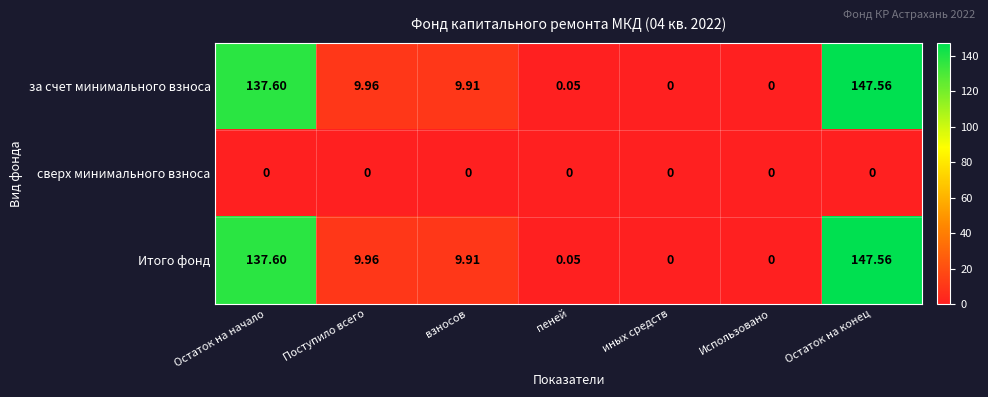

Is the value of сверх минимального взноса at взносов greater than the value of за счет минимального взноса at пеней?

No